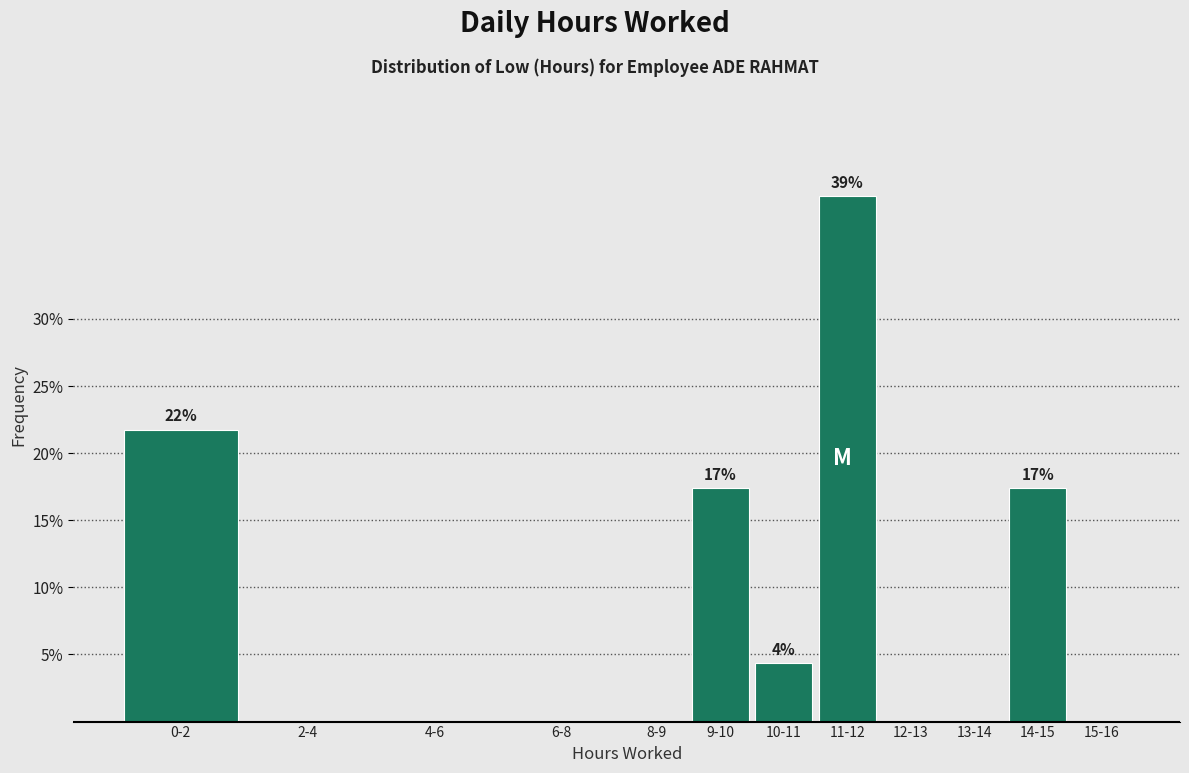

Reading left to right, extract all data points from this chart.

0-2=21.7	2-4=0.0	4-6=0.0	6-8=0.0	8-9=0.0	9-10=17.4	10-11=4.3	11-12=39.1	12-13=0.0	13-14=0.0	14-15=17.4	15-16=0.0